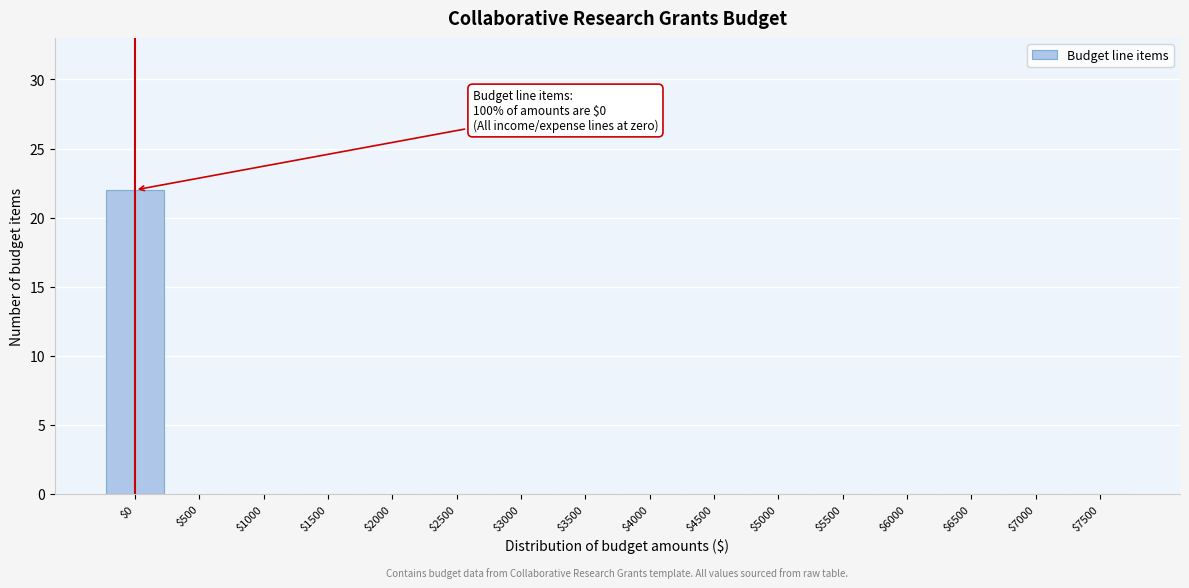

At which category does the chart reach its peak across all series?

$0